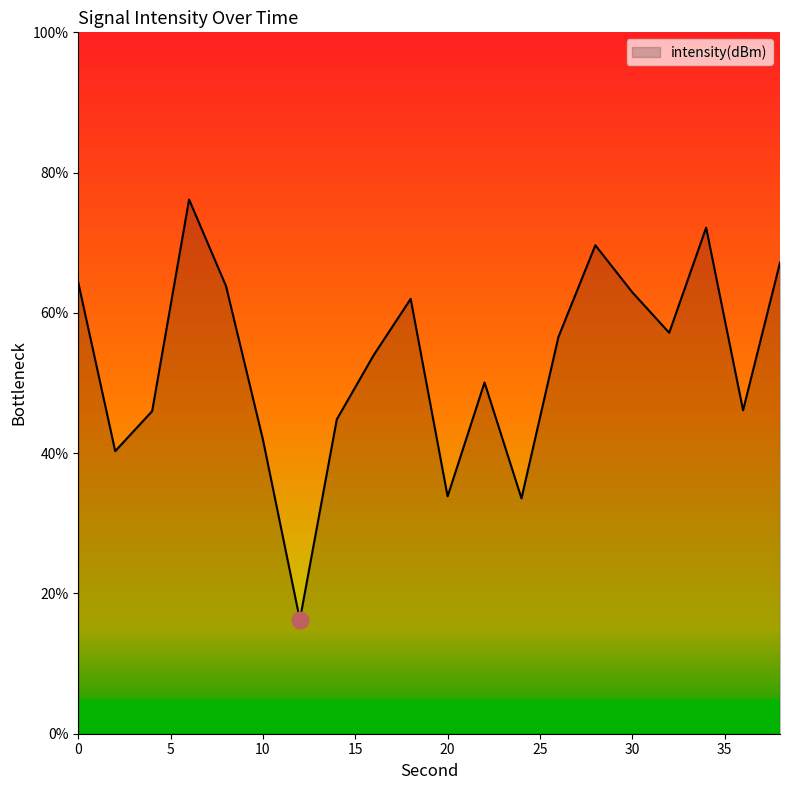

What is the smallest value displayed?

16.2